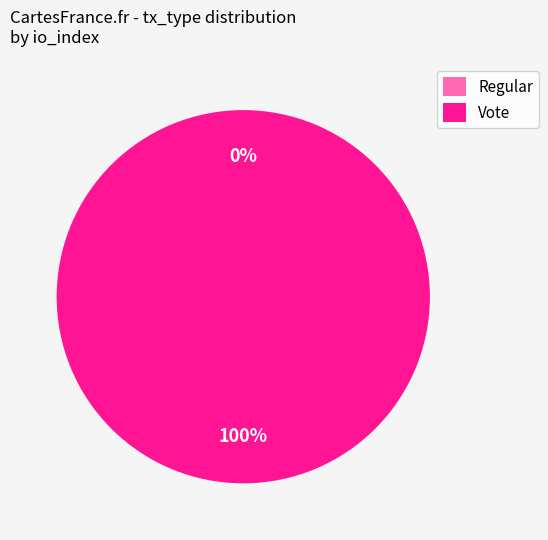

What is the change in value from Regular to Vote?

+3